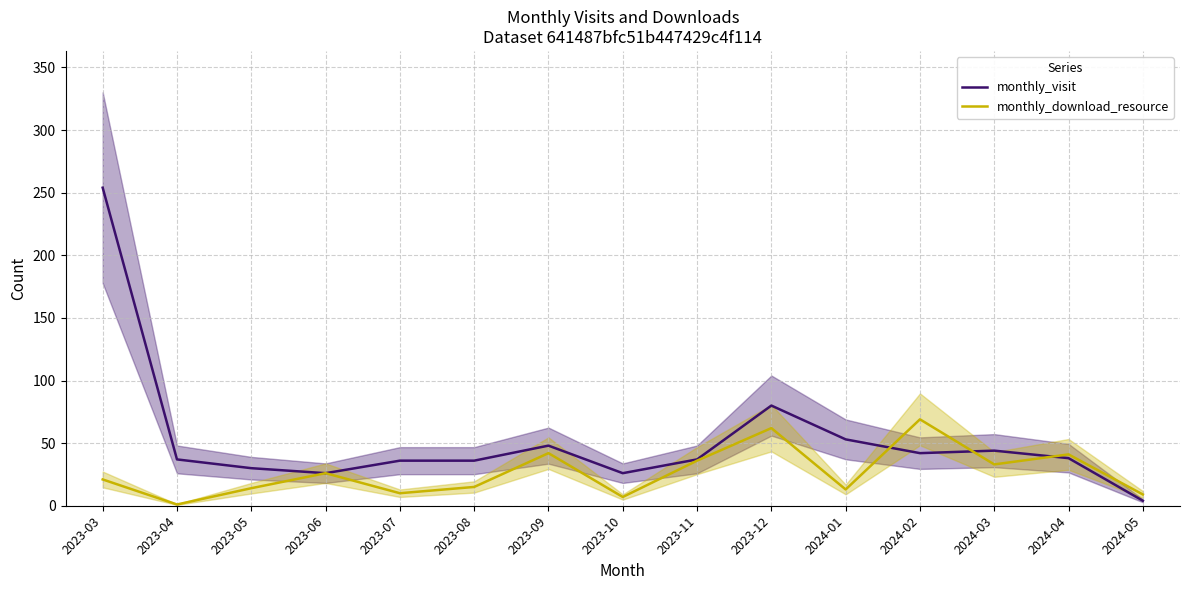

At which label is monthly_download_resource closest to 35?

2023-11